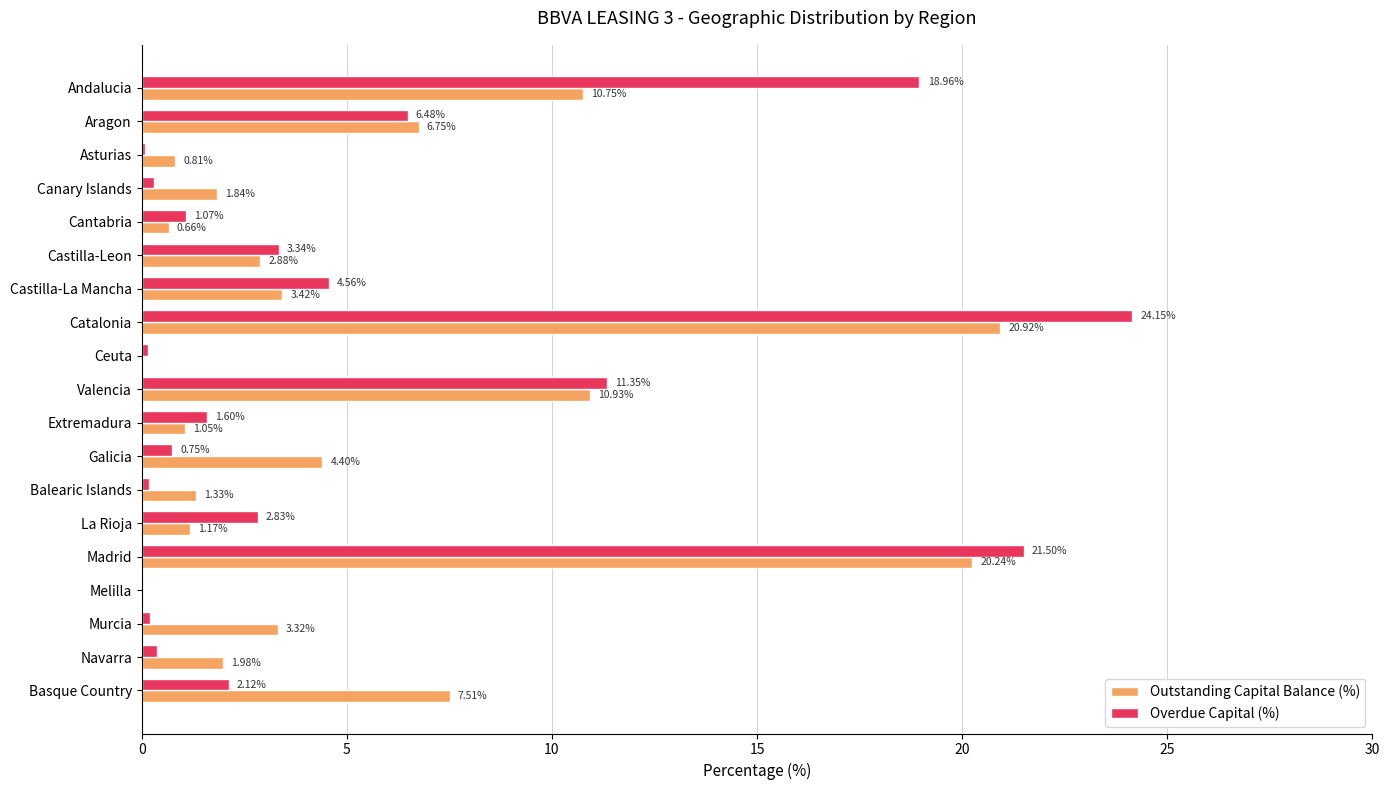

What is the sum of all Outstanding Capital Balance (%) values?

100.0